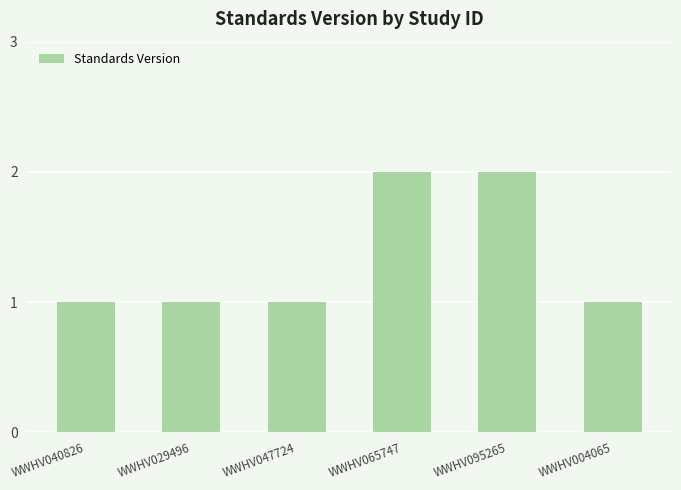

What is the label of the 3rd bar from the left?

WWHV047724